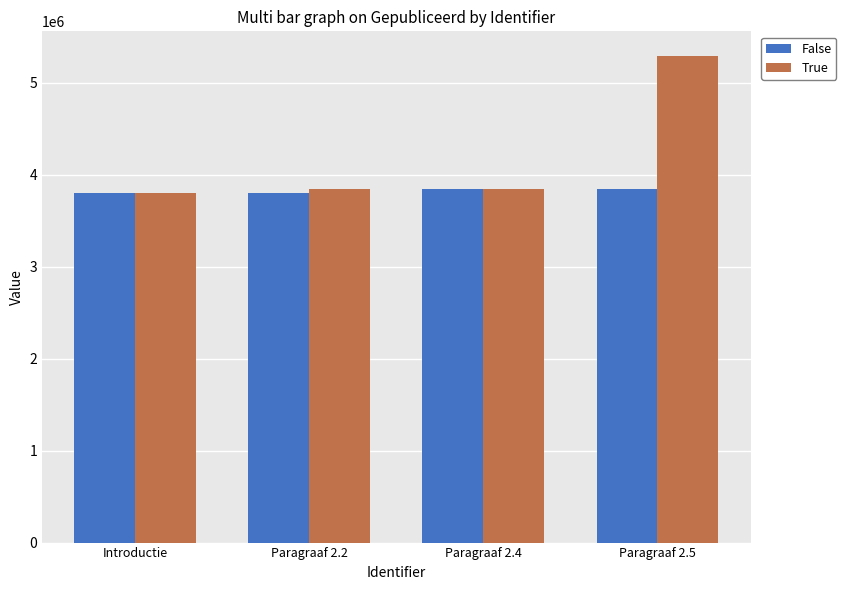

Is the value of False at Introductie greater than the value of True at Paragraaf 2.5?

No